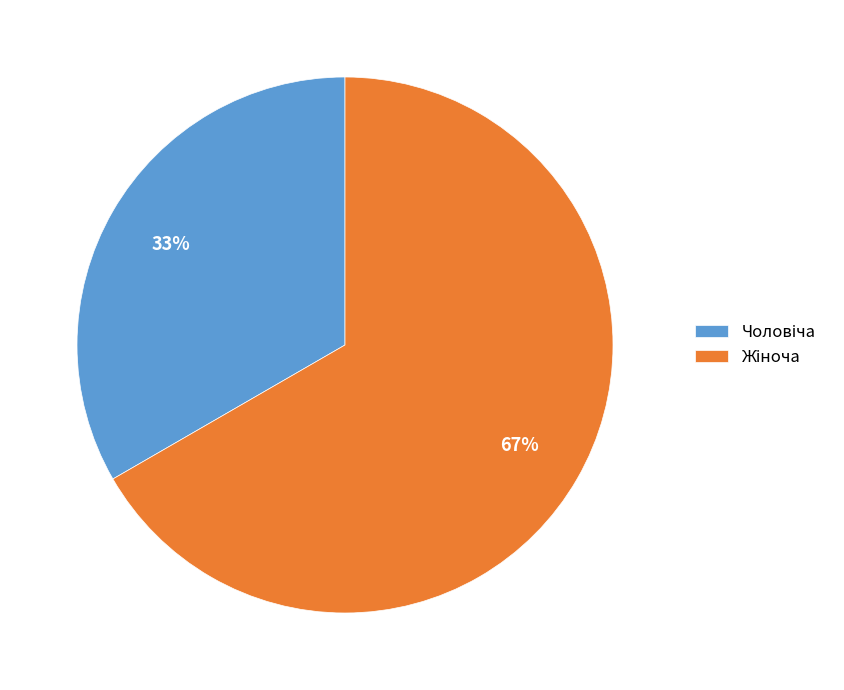

To the nearest percent, what is the average slice percentage?

50%